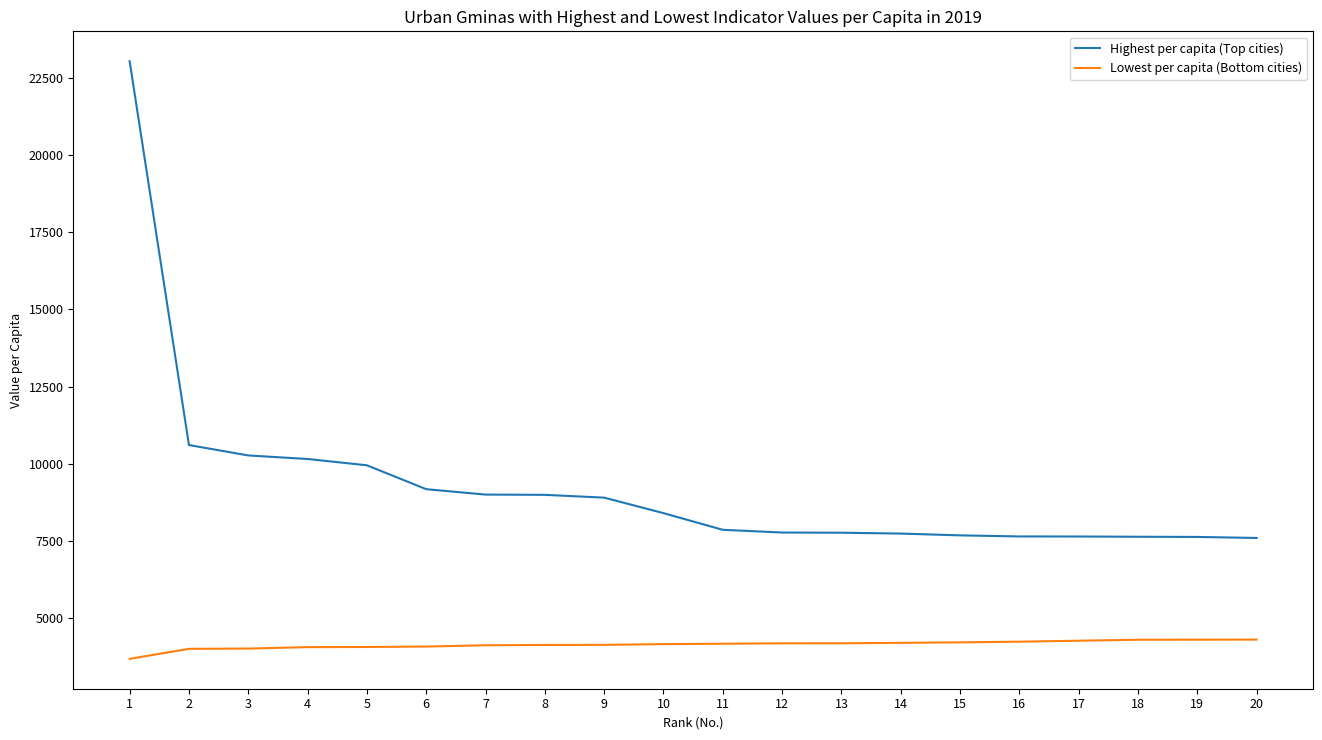

True or false: Lowest per capita (Bottom cities) and Highest per capita (Top cities) intersect in this chart.

False